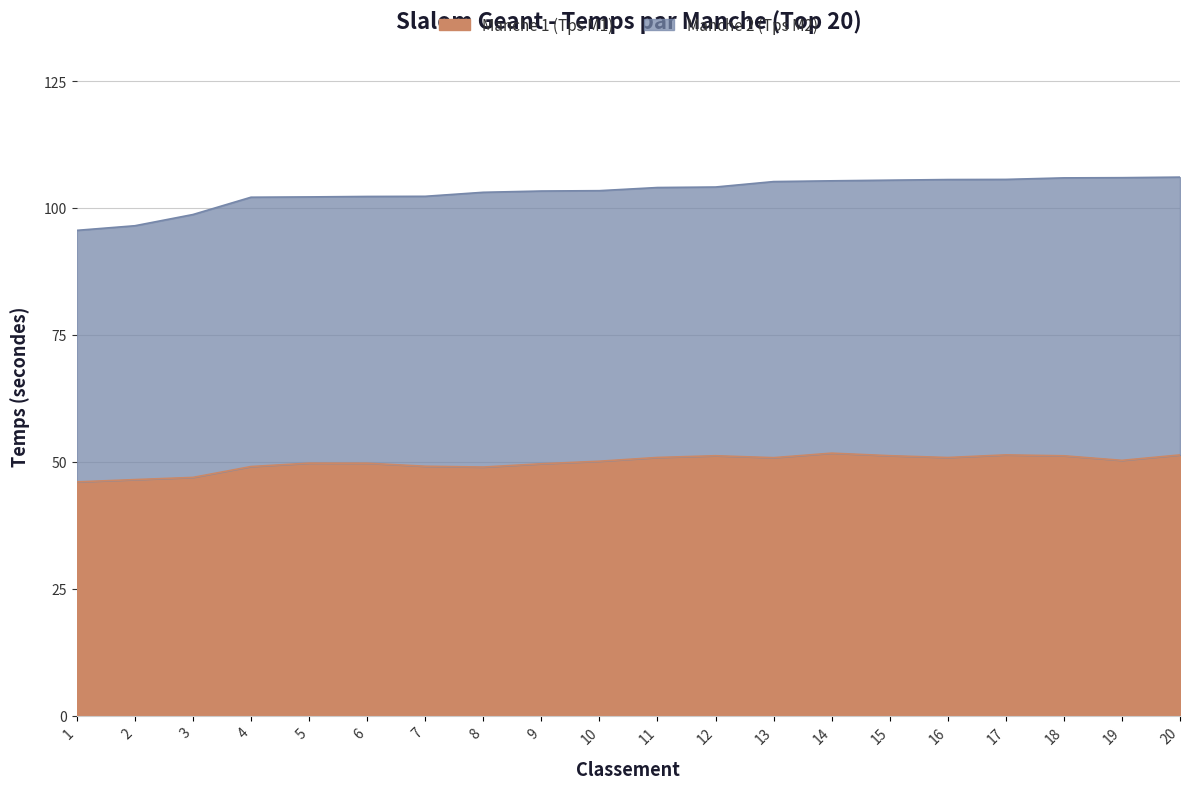

Rank the categories by value from lowest to highest.

1, 2, 3, 8, 4, 7, 9, 6, 5, 10, 19, 13, 16, 11, 18, 12, 15, 20, 17, 14